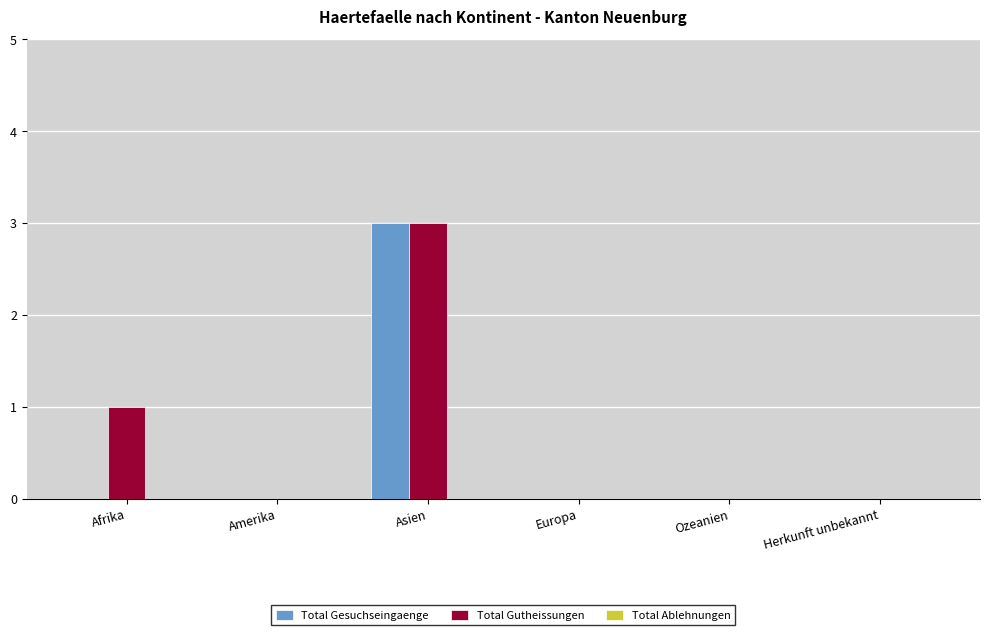

Which category has the highest value across all series?

Asien